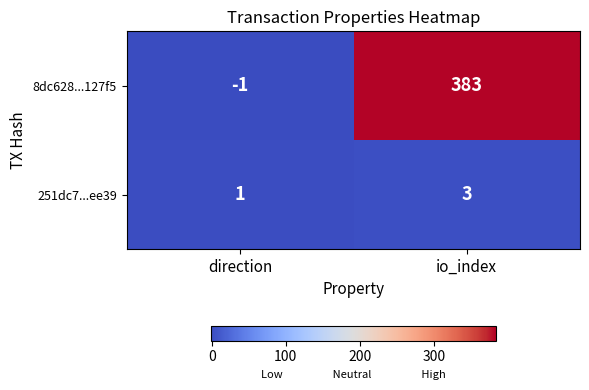

What is the difference between the maximum and minimum values in the 8dc628...127f5 series?

384